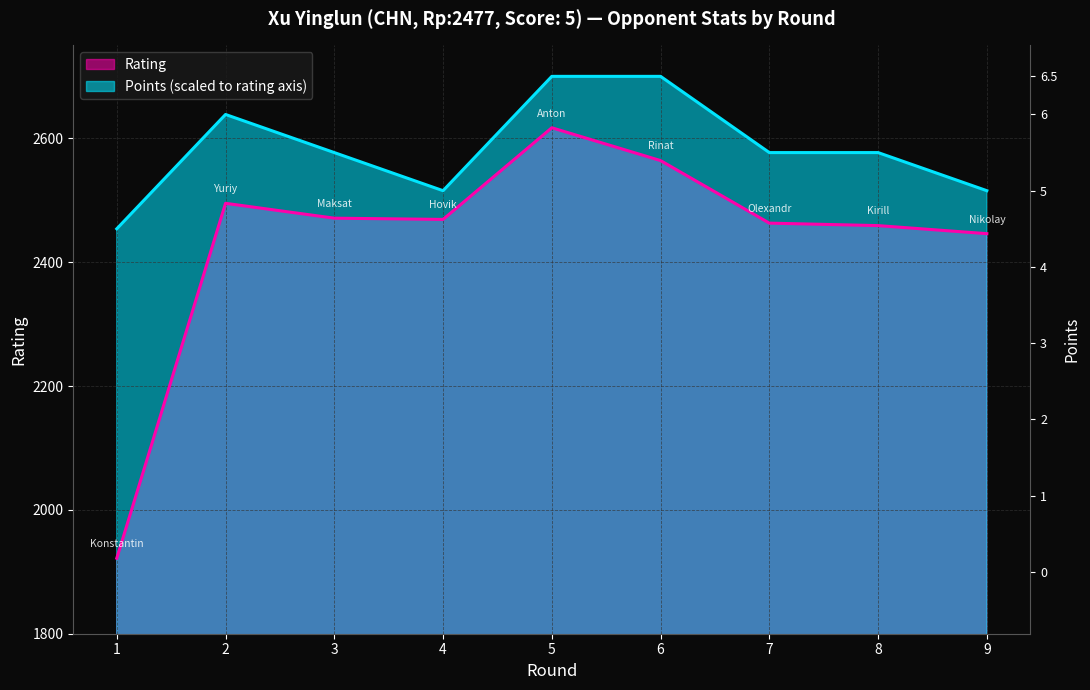

Reading left to right, transcribe all the data shown in this chart.

Rating: 1922.0	2495.0	2471.0	2469.0	2617.0	2564.0	2463.0	2459.0	2446.0
Points: 2453.8	2638.5	2576.9	2515.4	2700.0	2700.0	2576.9	2576.9	2515.4